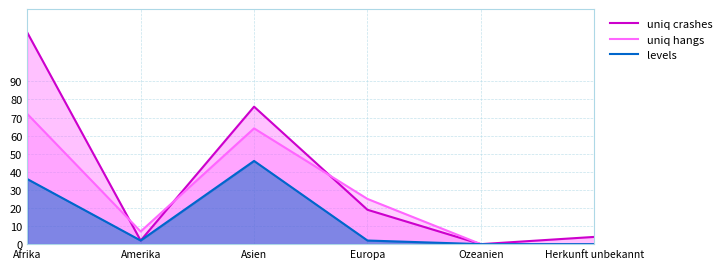

Is the value of uniq crashes at Herkunft unbekannt greater than the value of uniq hangs at Europa?

No